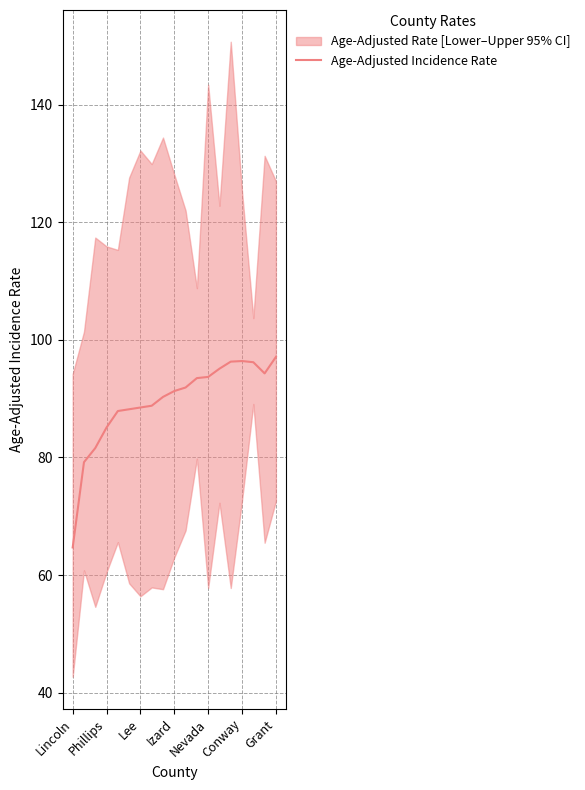

What is the minimum value for Age-Adjusted Incidence Rate?

64.7